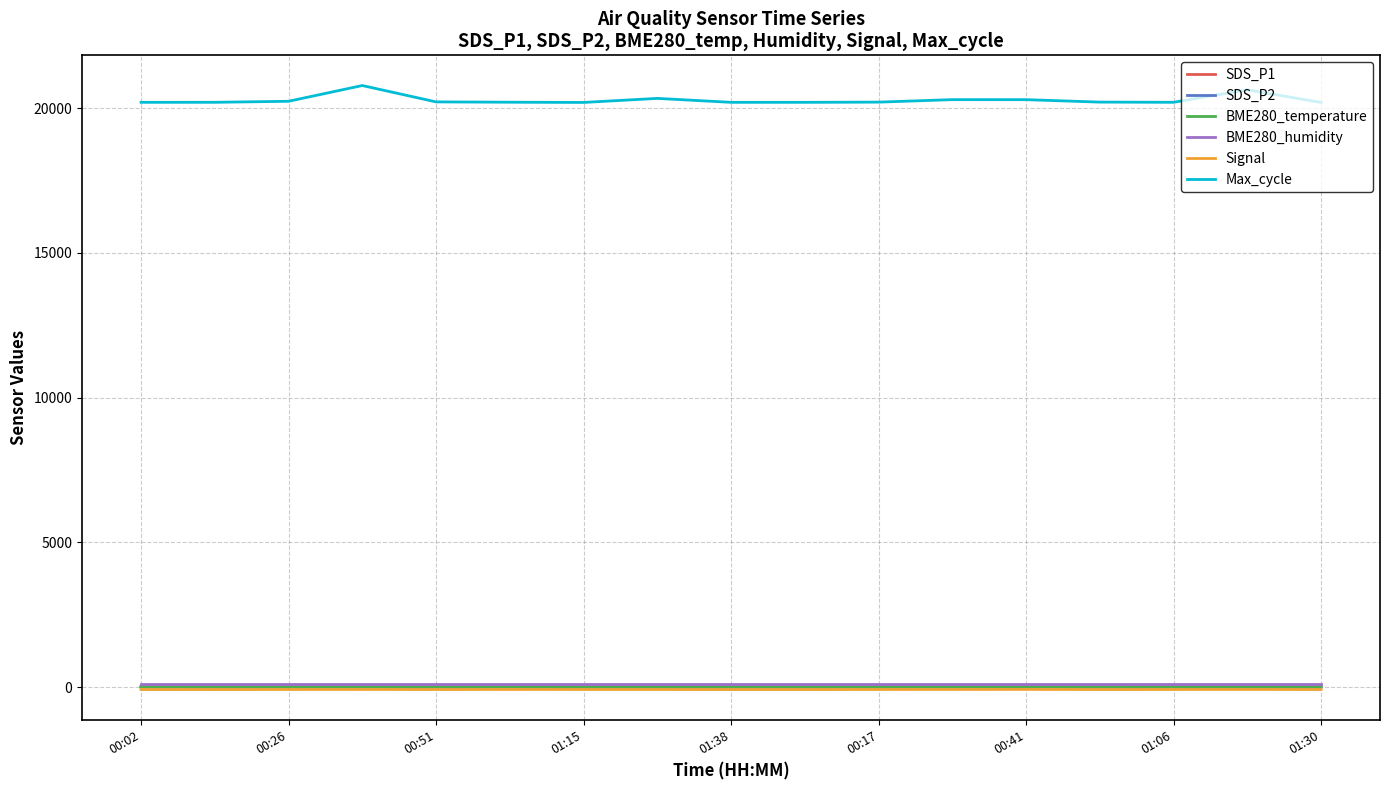

What is the greatest value displayed?

20776.0